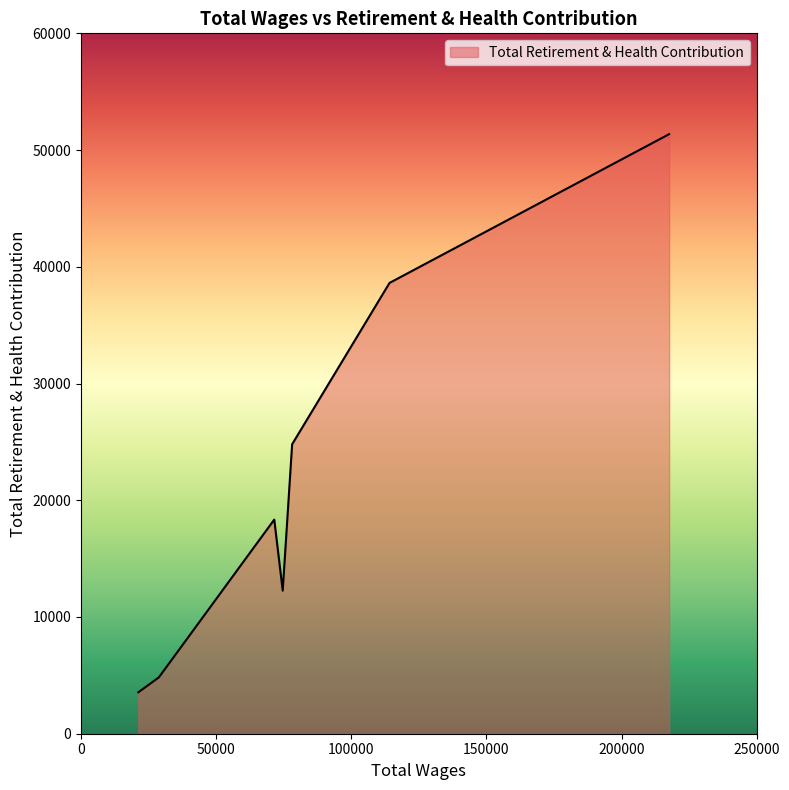

How many interior local peaks (higher than both neighbors) does the data have?

1